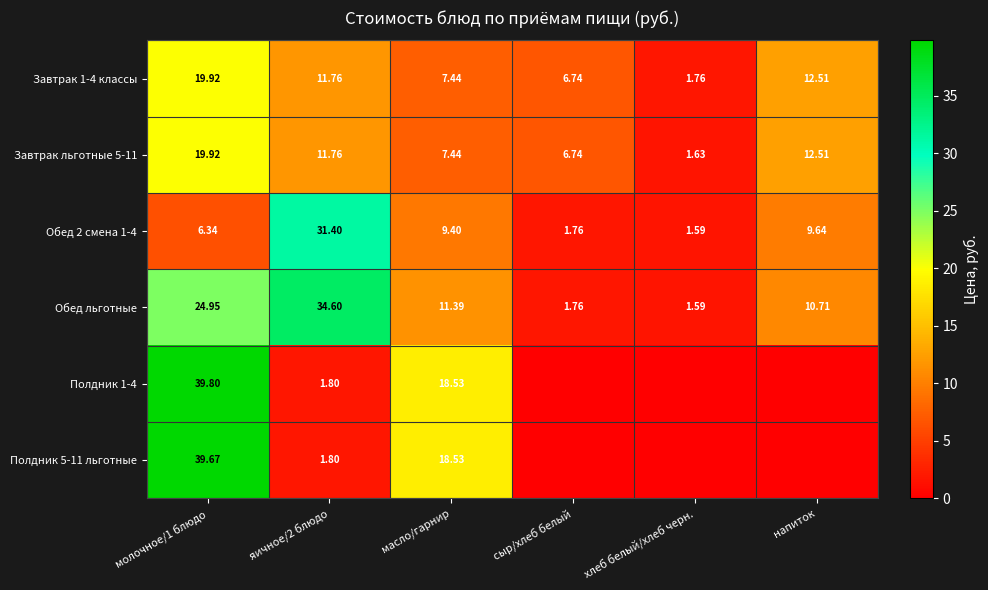

Is the value of Полдник 5-11 льготные at яичное/2 блюдо greater than the value of Завтрак 1-4 классы at яичное/2 блюдо?

No